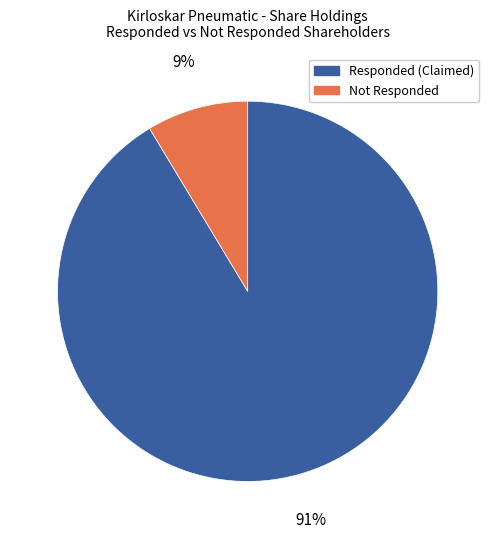

To the nearest percent, what is the average slice percentage?

50%